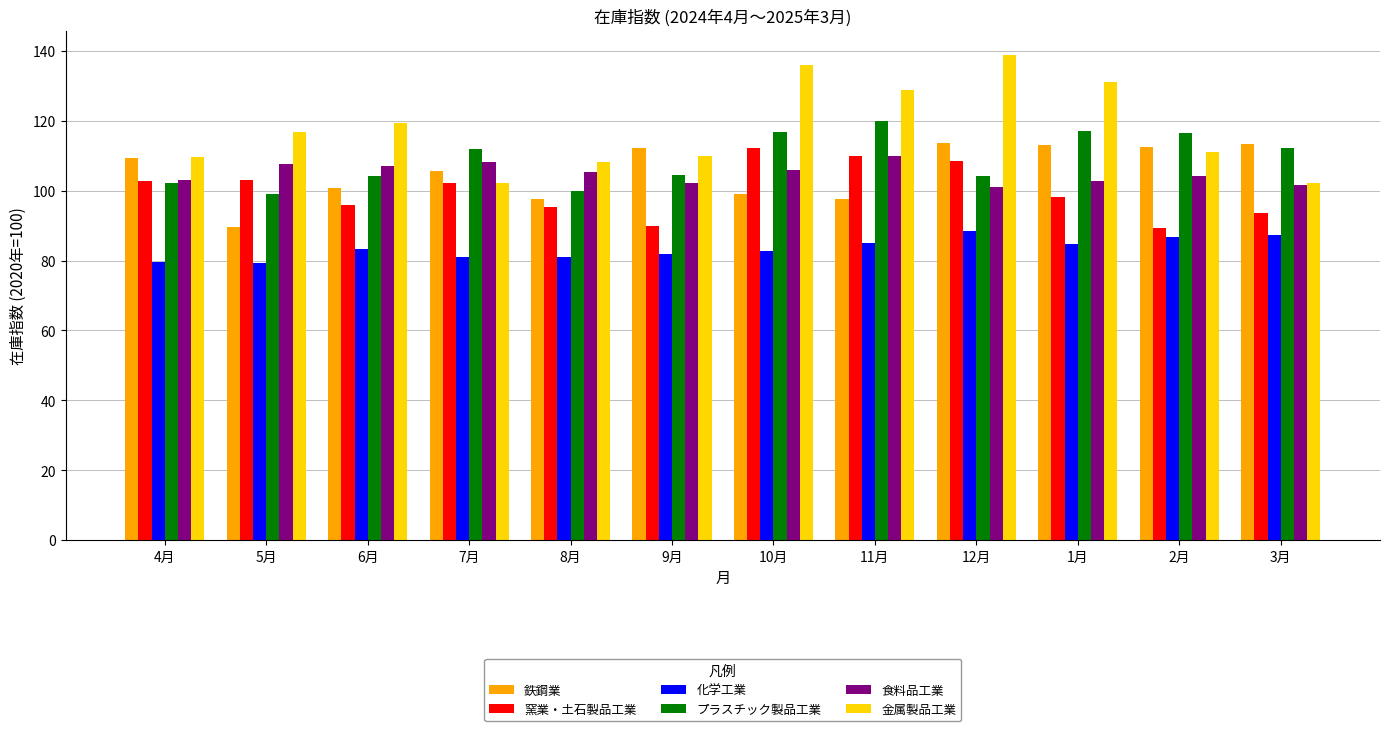

Count the number of categories in the chart.

12